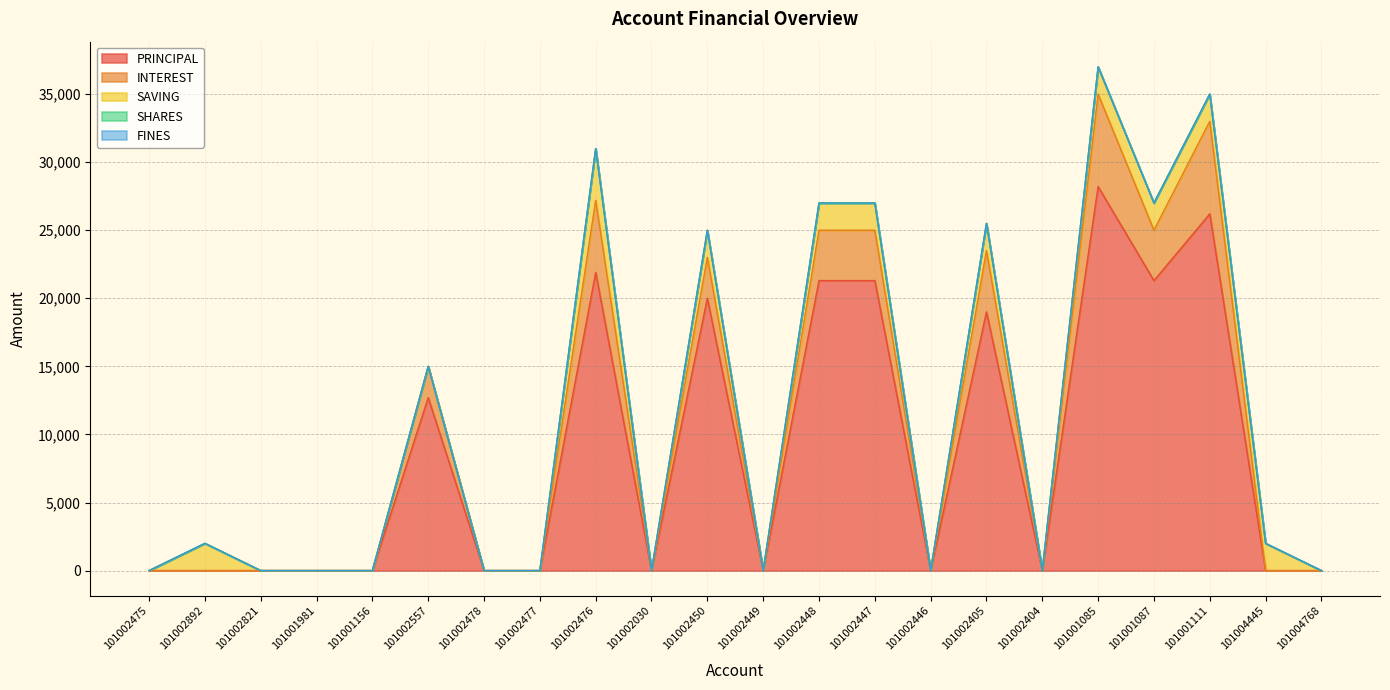

At which category does the chart reach its minimum across all series?

101002475